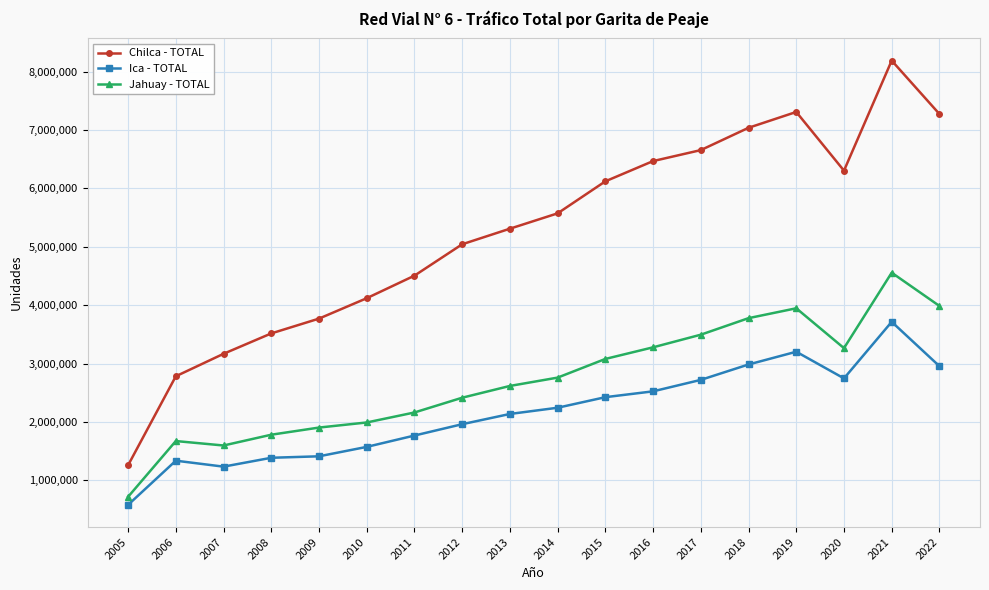

What is the difference between the maximum and minimum values in the Jahuay - TOTAL series?

3837902